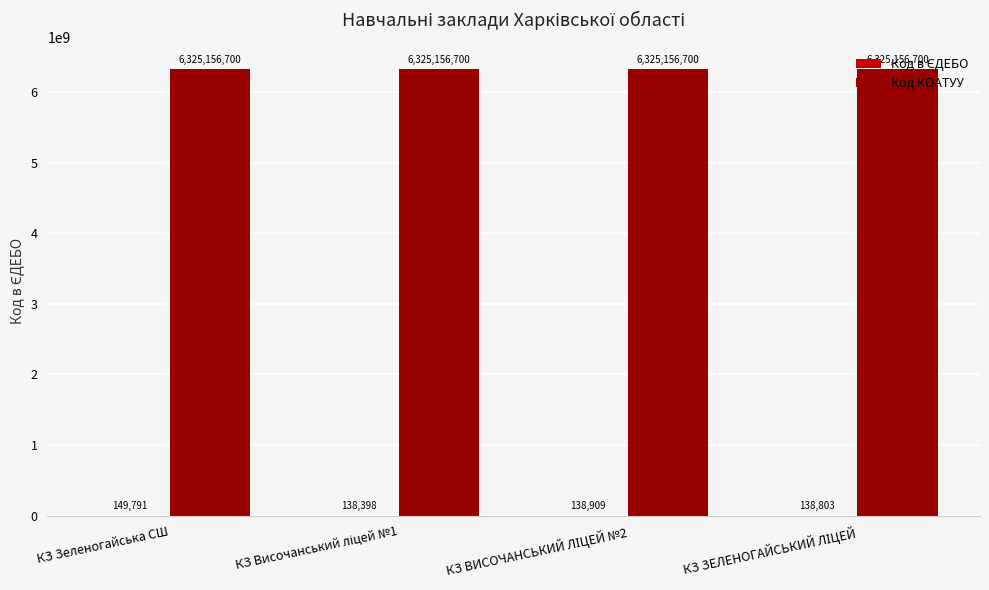

The value of Код КОАТУУ at КЗ Зеленогайська СШ is 6325156700. True or false?

True